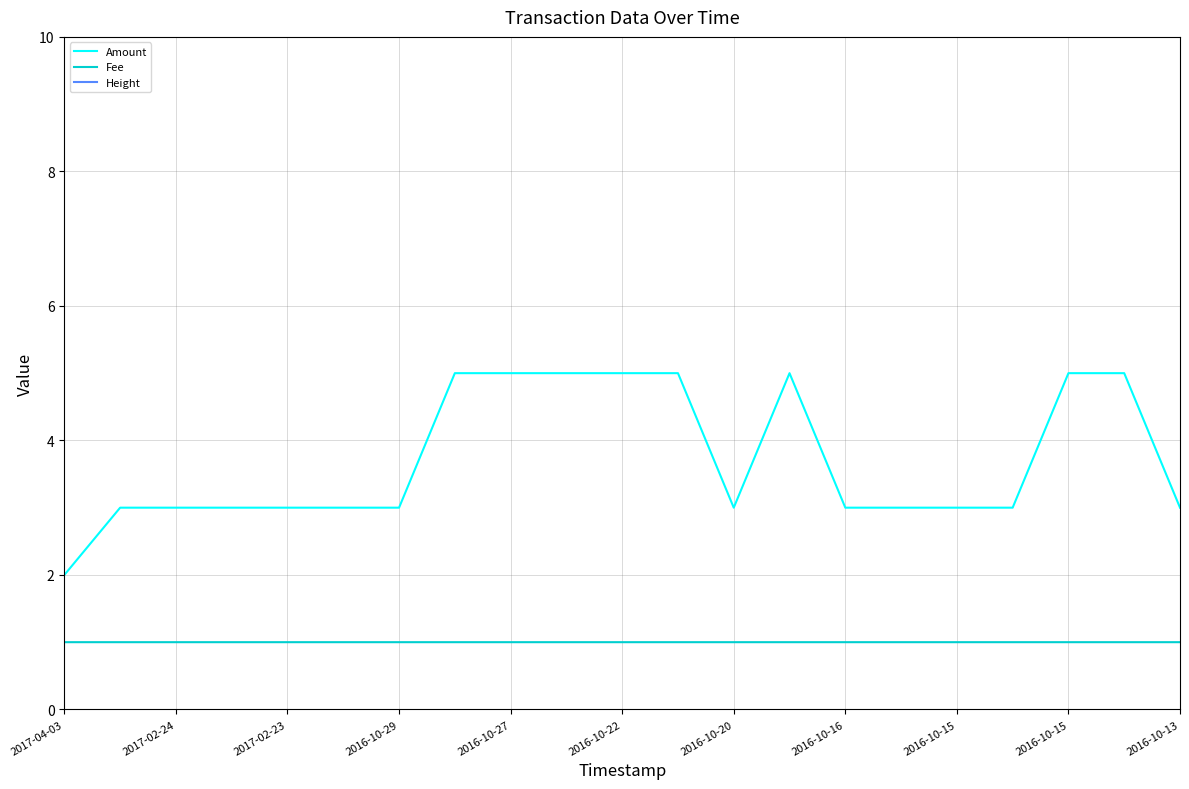

True or false: Amount has more than 0 points higher than both neighbors.

True